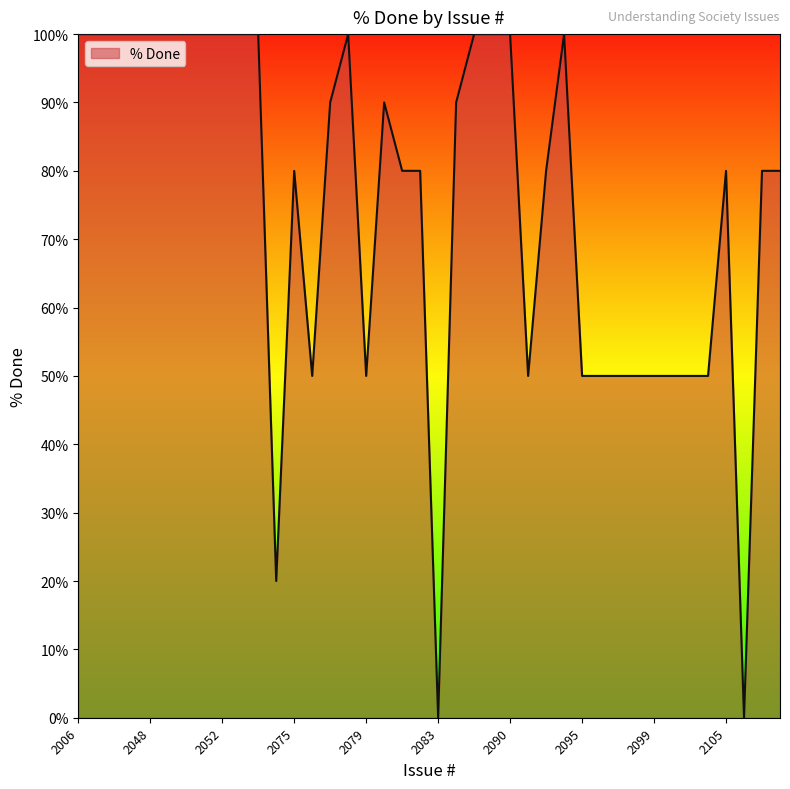

What is the maximum value shown in the chart?

100